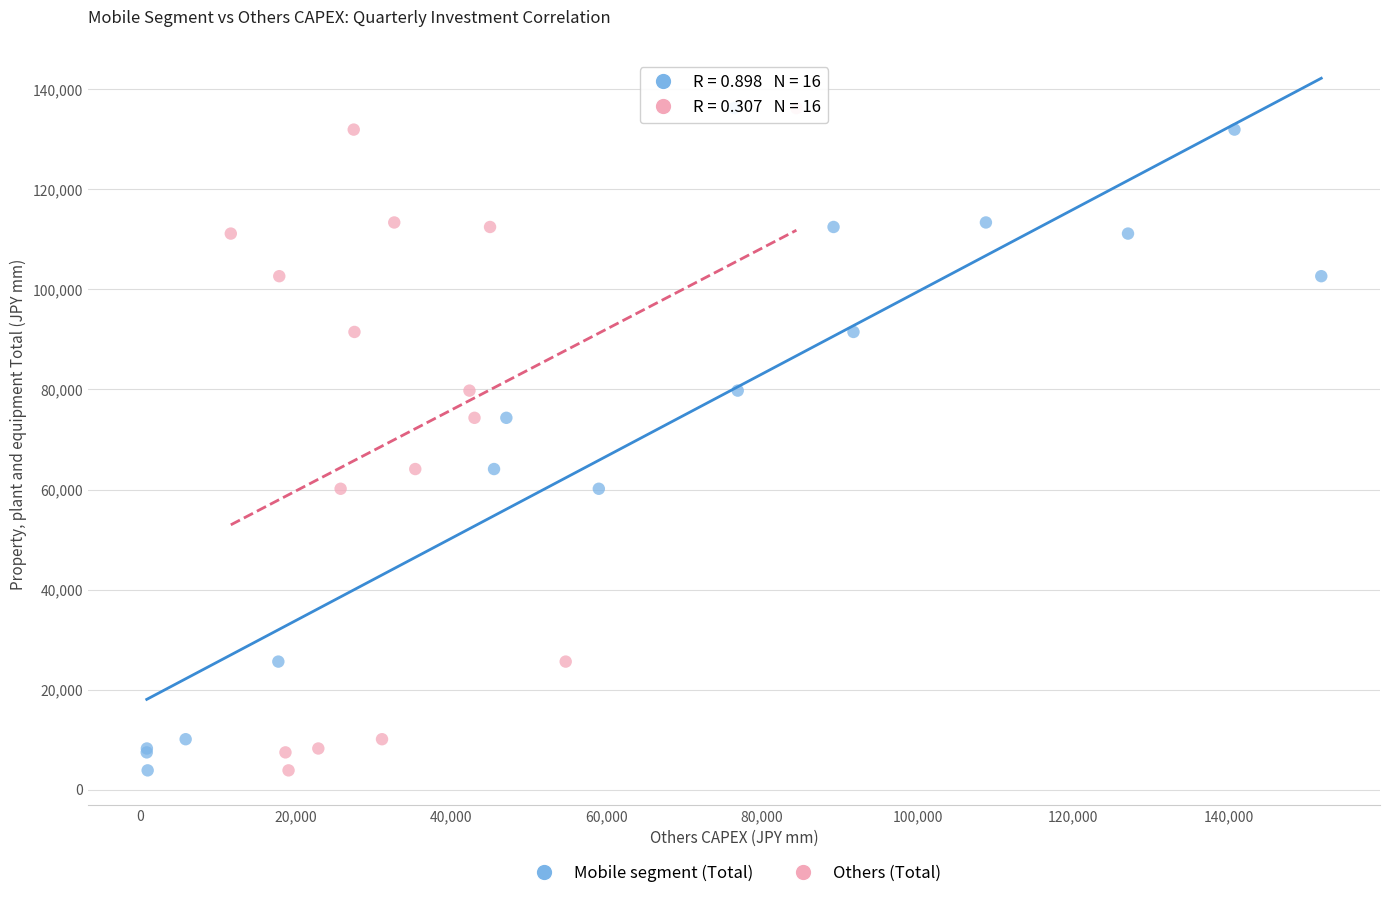

What are all the series names shown in the legend?

Mobile segment (Total), Others (Total)